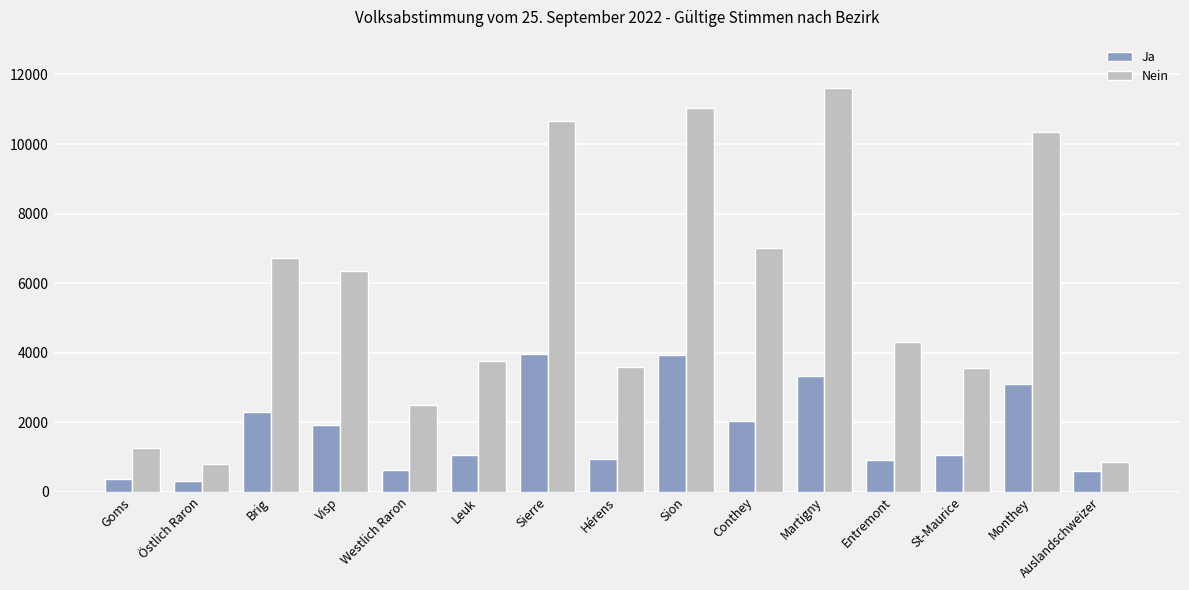

What is the highest value of the Nein series?

11605